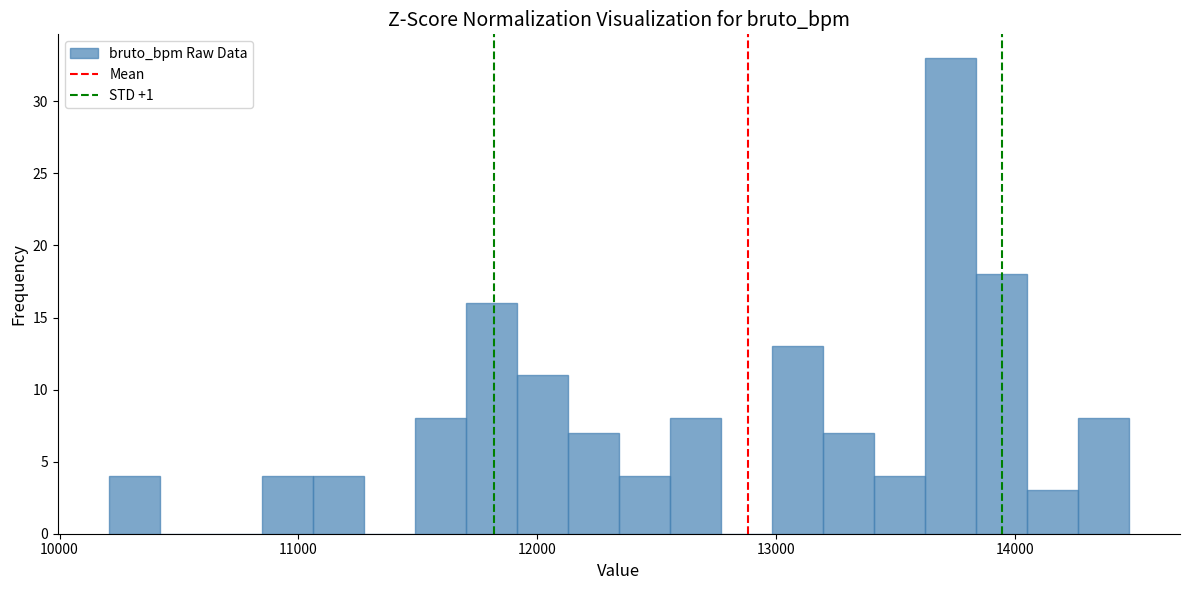

Around what value on the x-axis is the tallest bar? Give the approximate position of its centre, as read against the axis.

13700